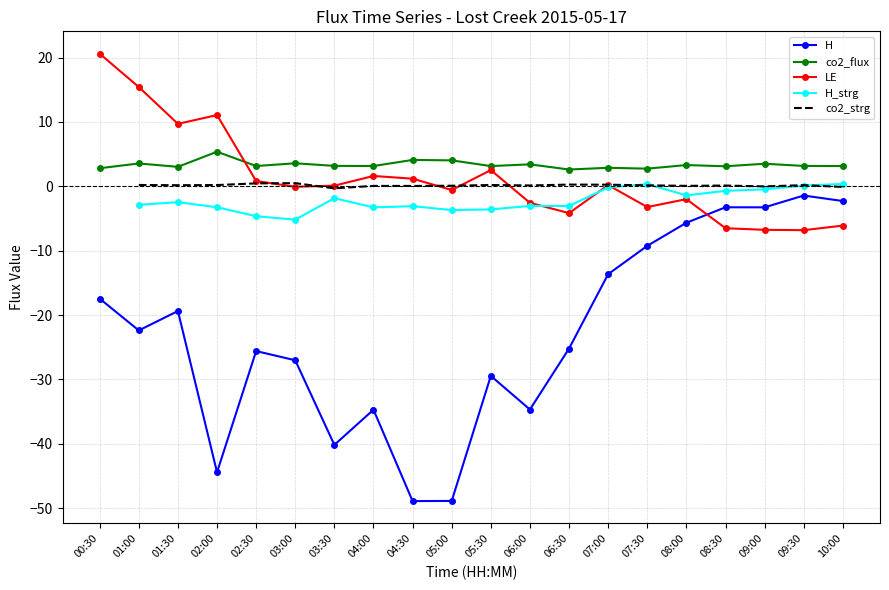

True or false: H and co2_flux cross at least once.

False